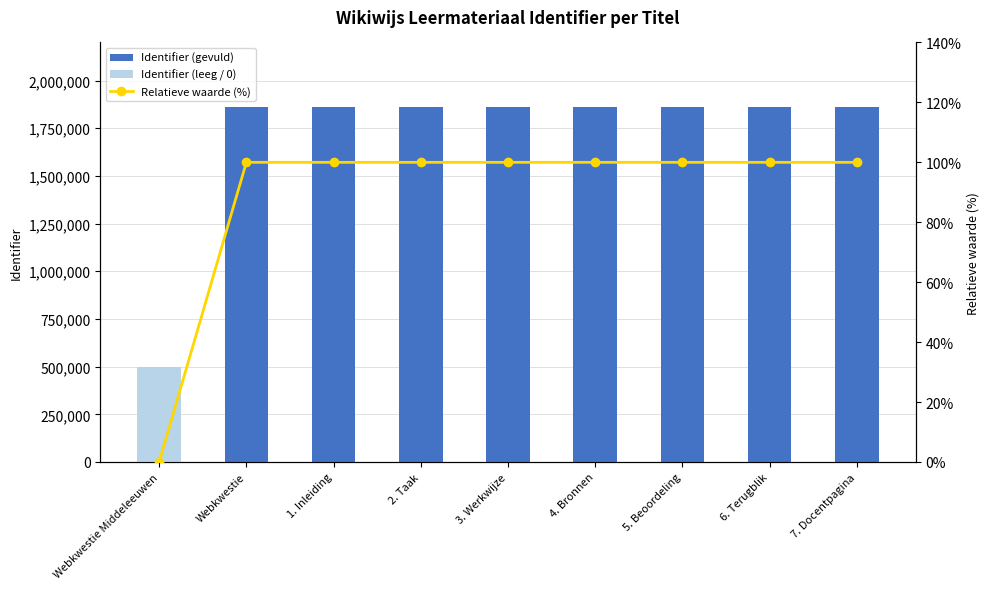

What is the total value across all series at 3. Werkwijze?

1862549.0